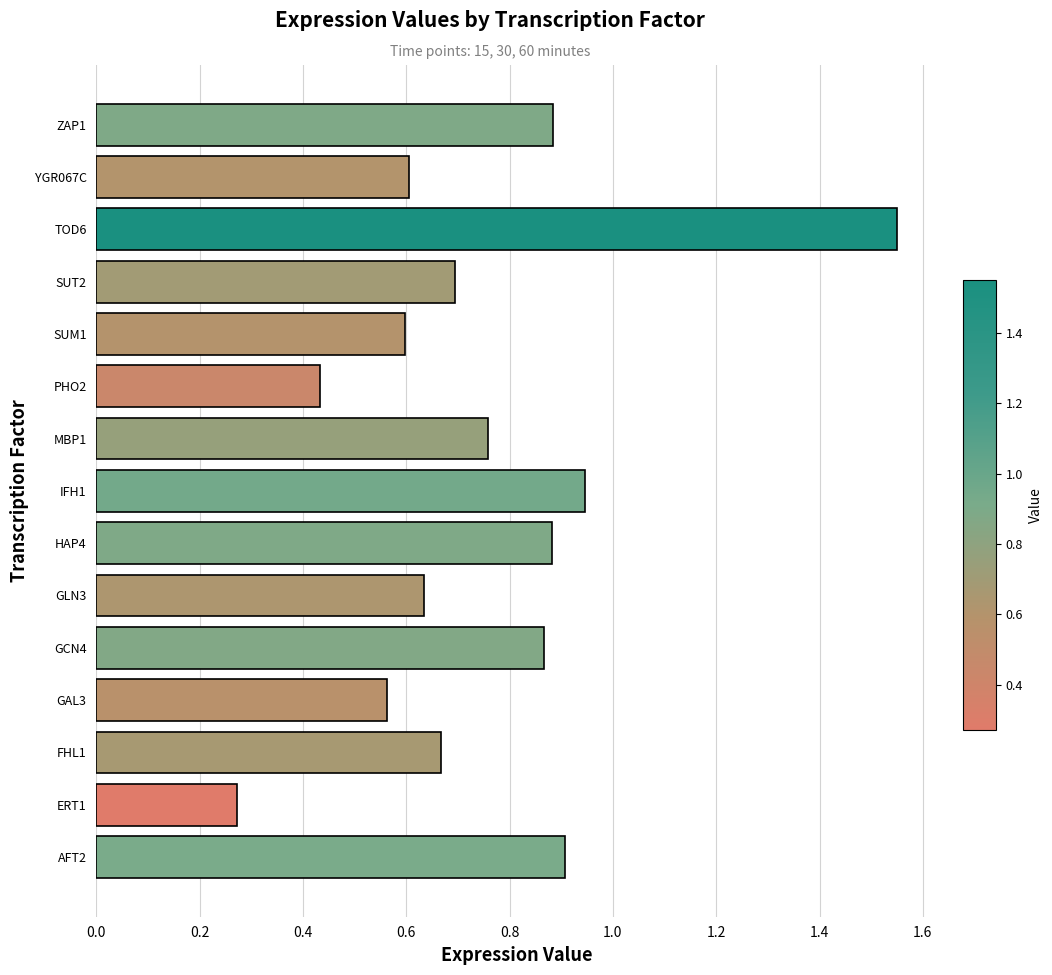

What is the sum of the values at AFT2 and IFH1?

1.9